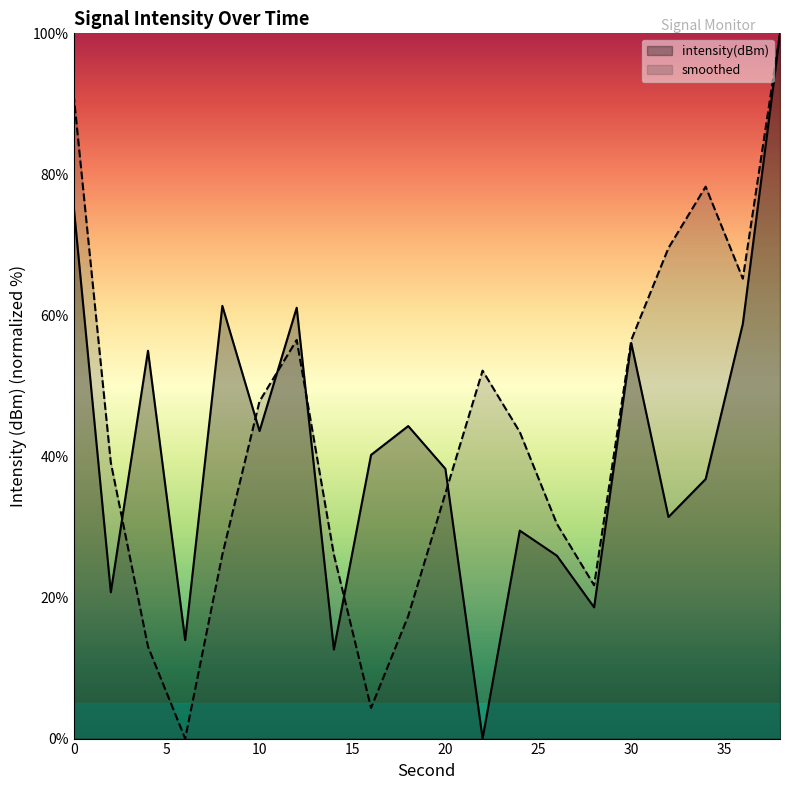

How many intersections are there between smoothed and intensity(dBm)?

6